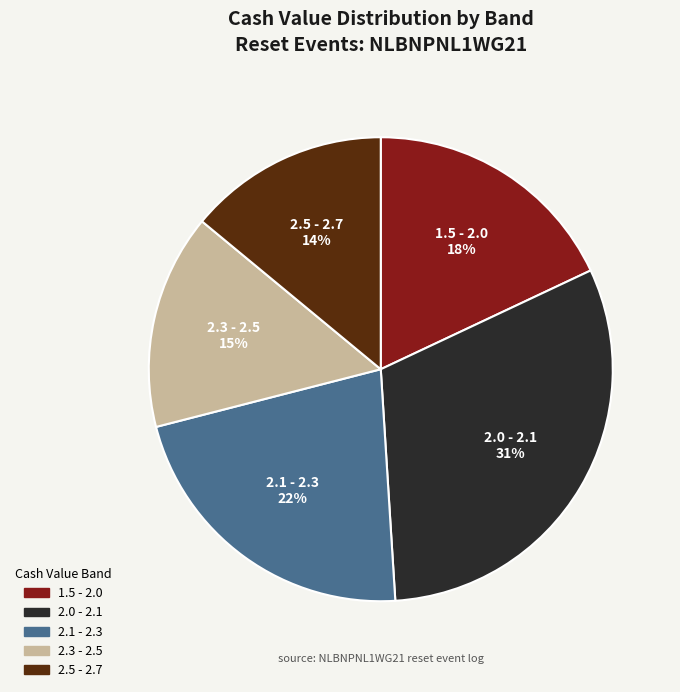

To the nearest percent, what percentage of the pie is 2.3 - 2.5?

15%